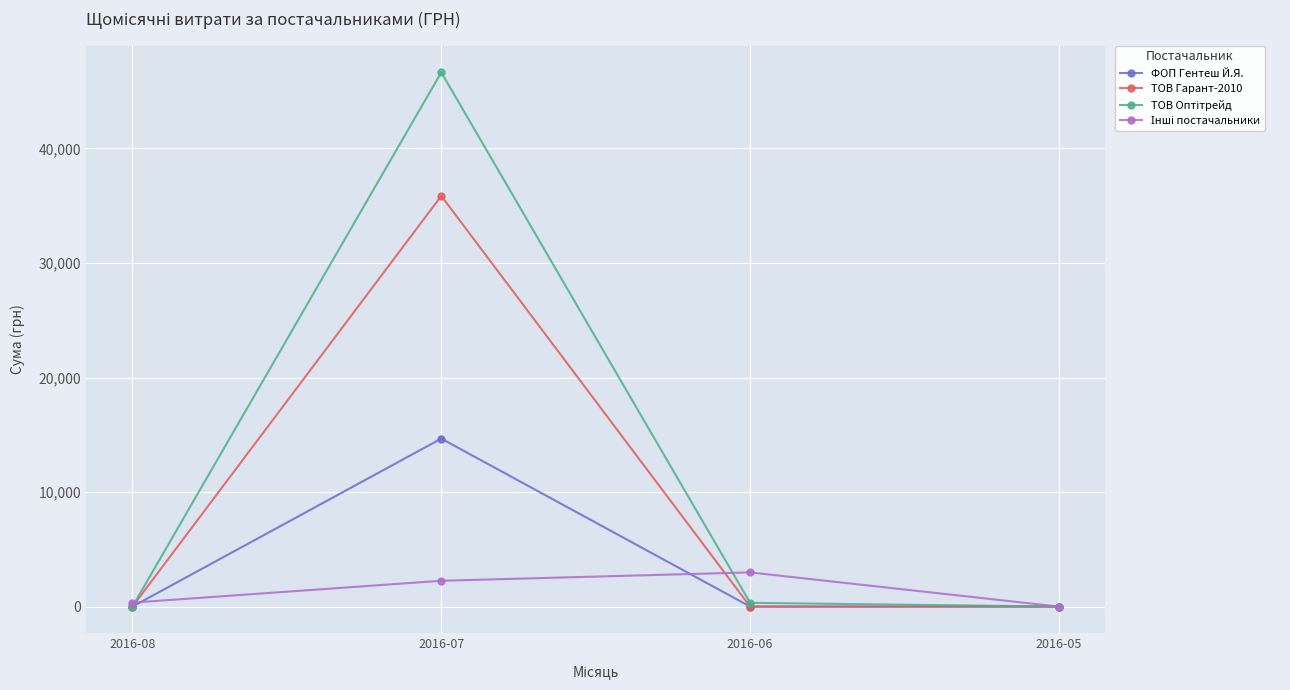

At which category is the sum across all series the highest?

2016-07